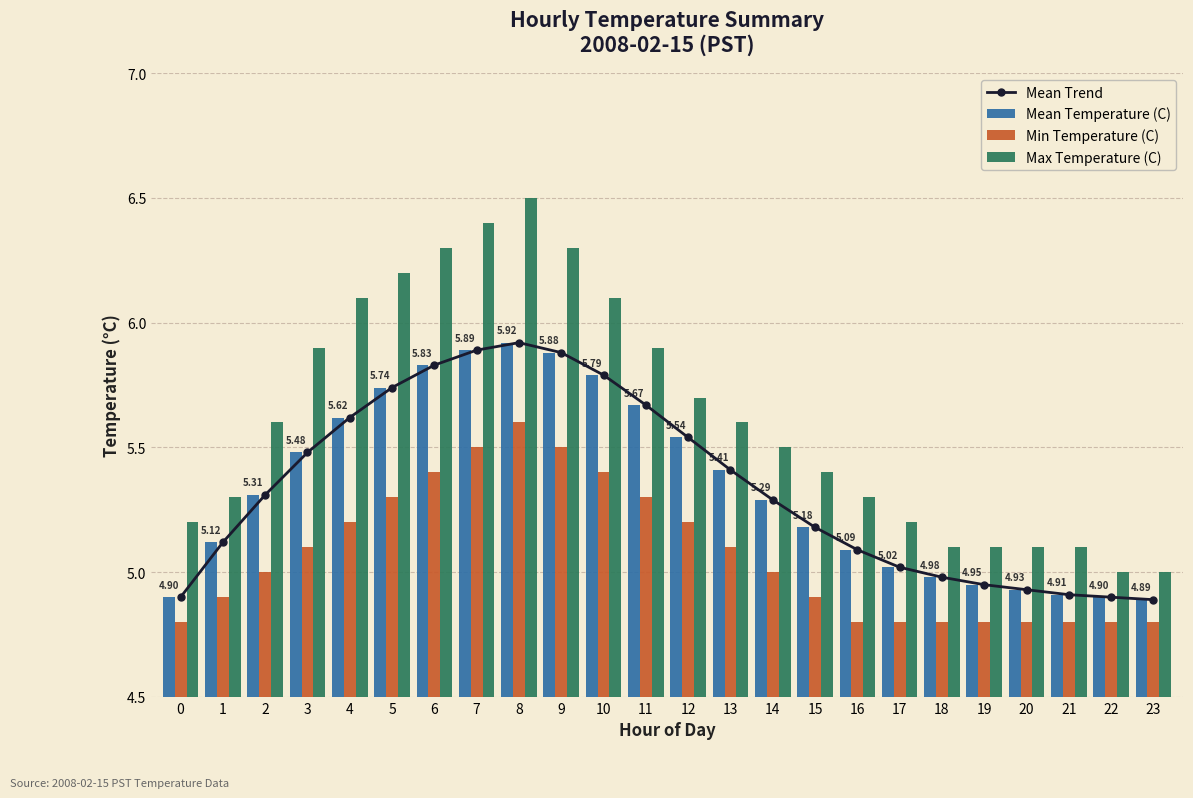

Reading left to right, list all the values displayed in this chart.

Mean Trend: 0=4.9	1=5.1	2=5.3	3=5.5	4=5.6	5=5.7	6=5.8	7=5.9	8=5.9	9=5.9	10=5.8	11=5.7	12=5.5	13=5.4	14=5.3	15=5.2	16=5.1	17=5.0	18=5.0	19=5.0	20=4.9	21=4.9	22=4.9	23=4.9
Mean Temperature (C): 0=4.9	1=5.1	2=5.3	3=5.5	4=5.6	5=5.7	6=5.8	7=5.9	8=5.9	9=5.9	10=5.8	11=5.7	12=5.5	13=5.4	14=5.3	15=5.2	16=5.1	17=5.0	18=5.0	19=5.0	20=4.9	21=4.9	22=4.9	23=4.9
Min Temperature (C): 0=4.8	1=4.9	2=5.0	3=5.1	4=5.2	5=5.3	6=5.4	7=5.5	8=5.6	9=5.5	10=5.4	11=5.3	12=5.2	13=5.1	14=5.0	15=4.9	16=4.8	17=4.8	18=4.8	19=4.8	20=4.8	21=4.8	22=4.8	23=4.8
Max Temperature (C): 0=5.2	1=5.3	2=5.6	3=5.9	4=6.1	5=6.2	6=6.3	7=6.4	8=6.5	9=6.3	10=6.1	11=5.9	12=5.7	13=5.6	14=5.5	15=5.4	16=5.3	17=5.2	18=5.1	19=5.1	20=5.1	21=5.1	22=5.0	23=5.0